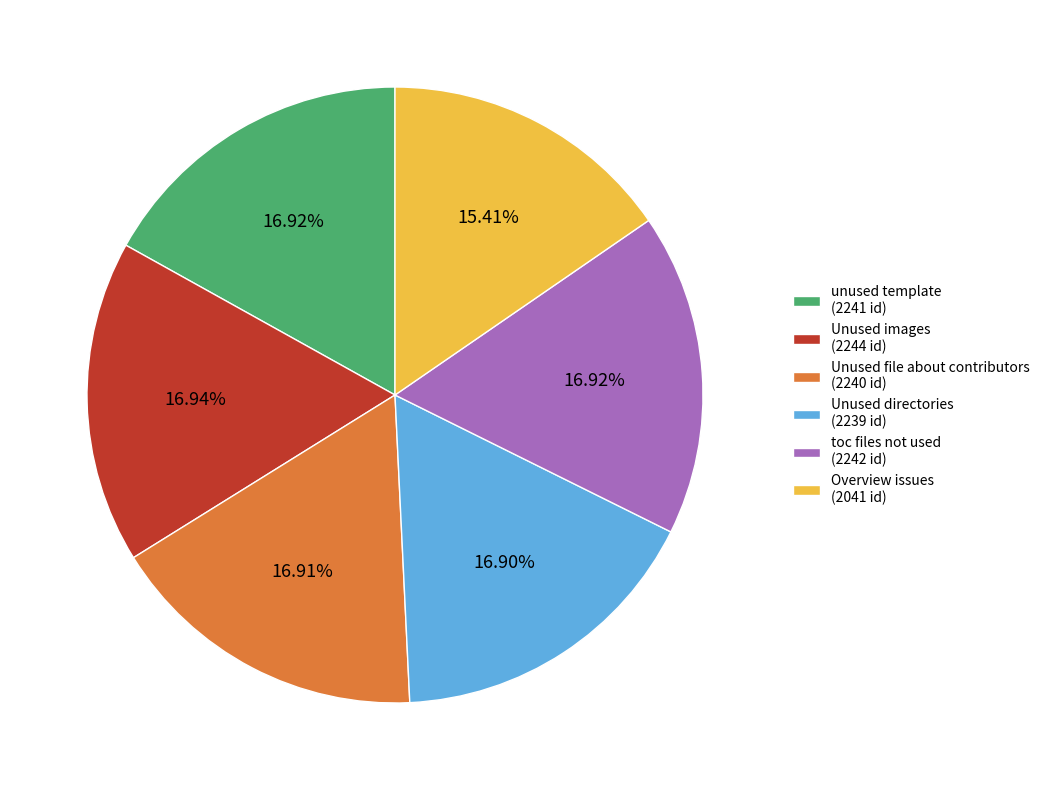

What is the ratio of the value at Unused images (2244 id) to the value at toc files not used (2242 id)?

1.0